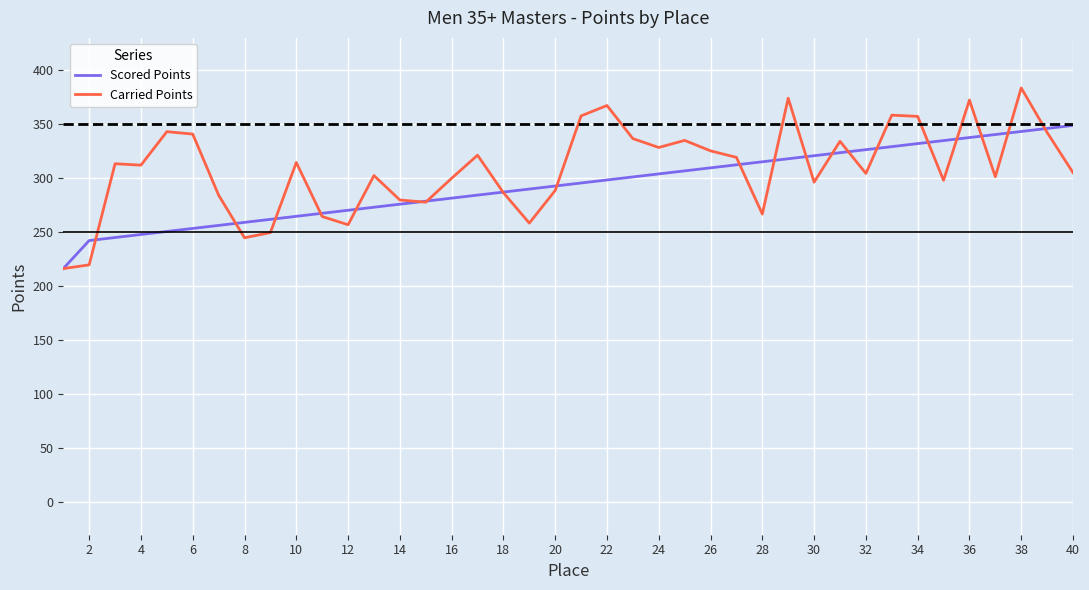

What is the maximum value shown in the chart?

383.6